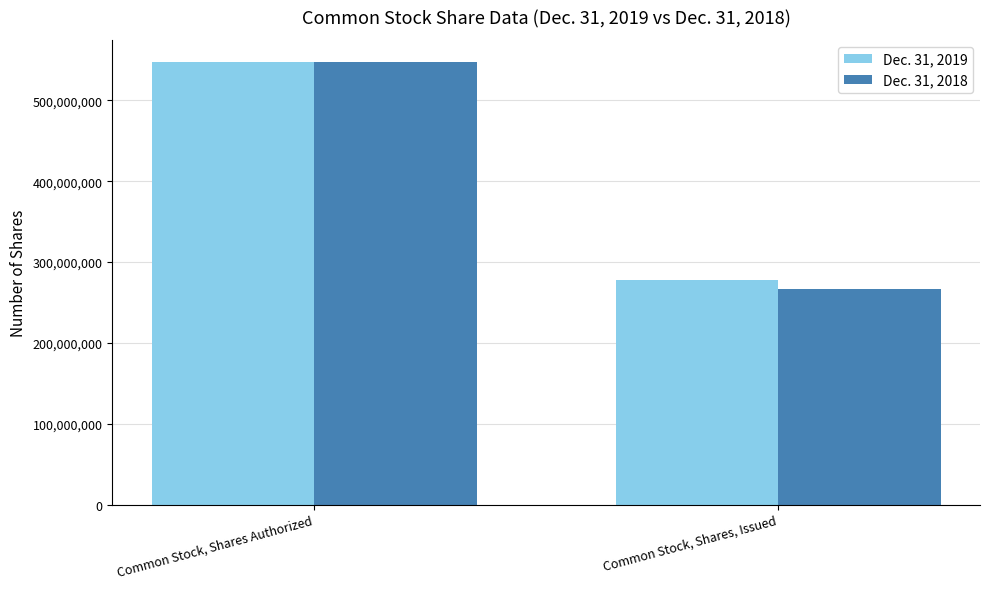

At which category is the sum across all series the highest?

Common Stock, Shares Authorized